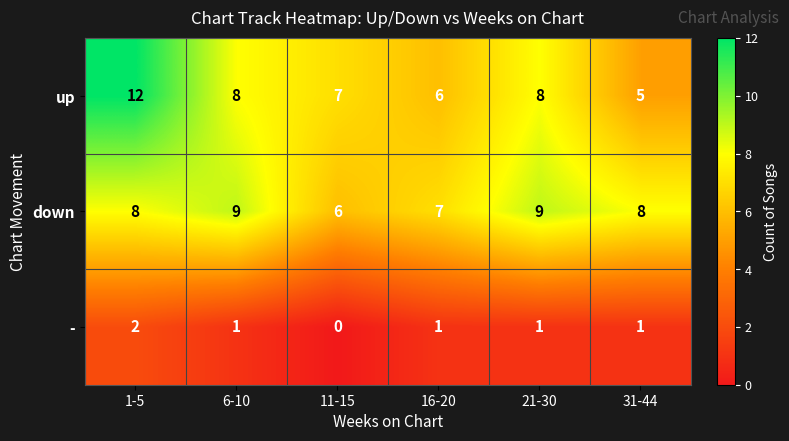

What value does the down series have at 1-5?

8